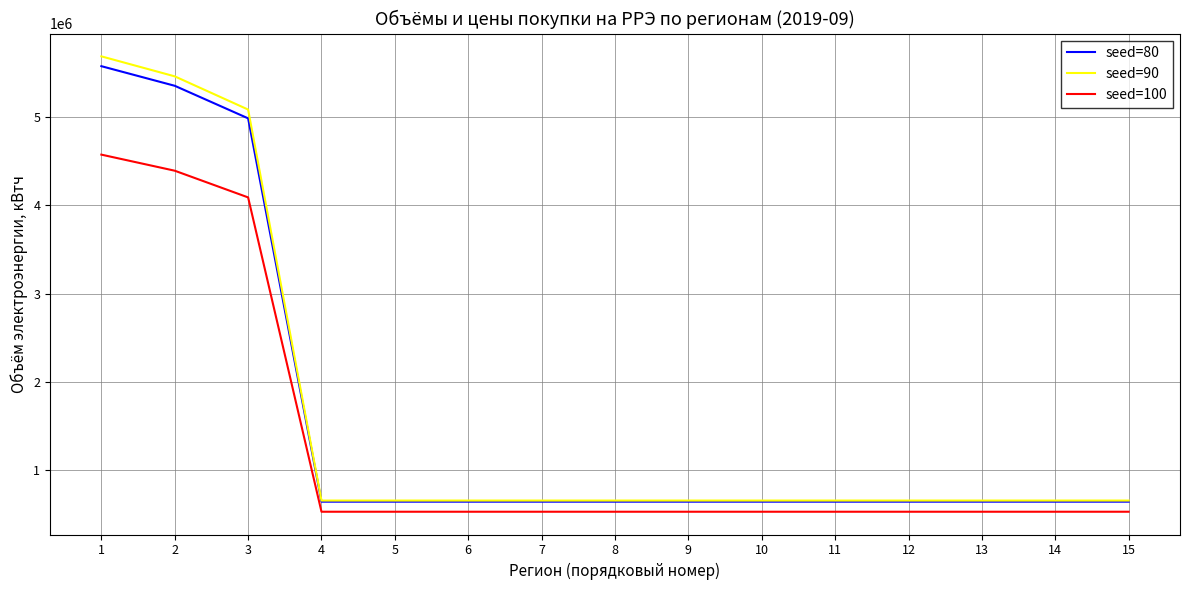

List the series in order of their peak value, highest first.

seed=90, seed=80, seed=100